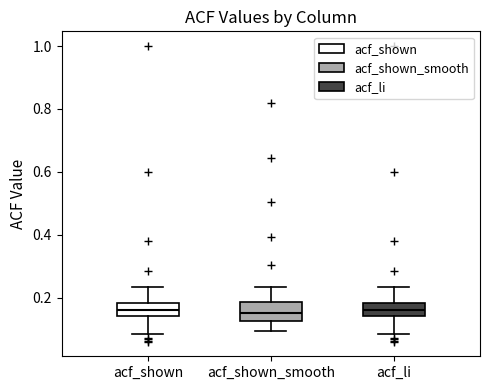

Where is the lower edge of the box for acf_shown on the y-axis? The values are not printed on the chart, so give them approximately, as read against the axis.

0.14